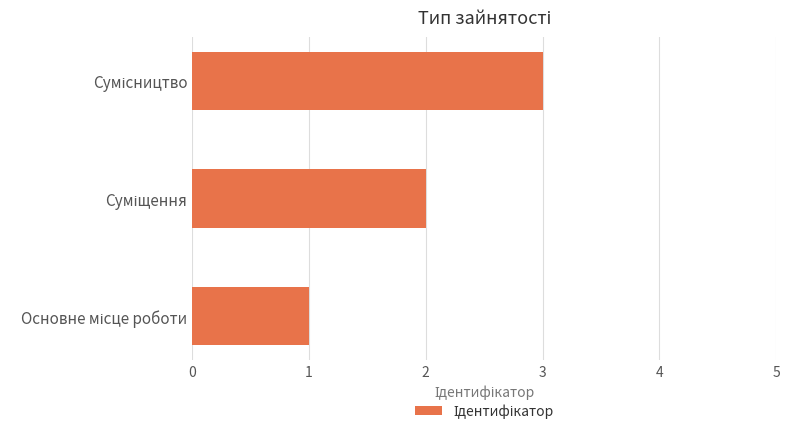

What is the sum of all values?

6